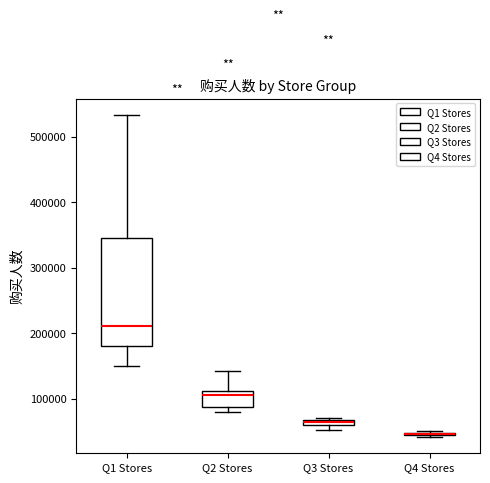

Which box is the tallest, from its lower edge to its upper edge?

Q1 Stores